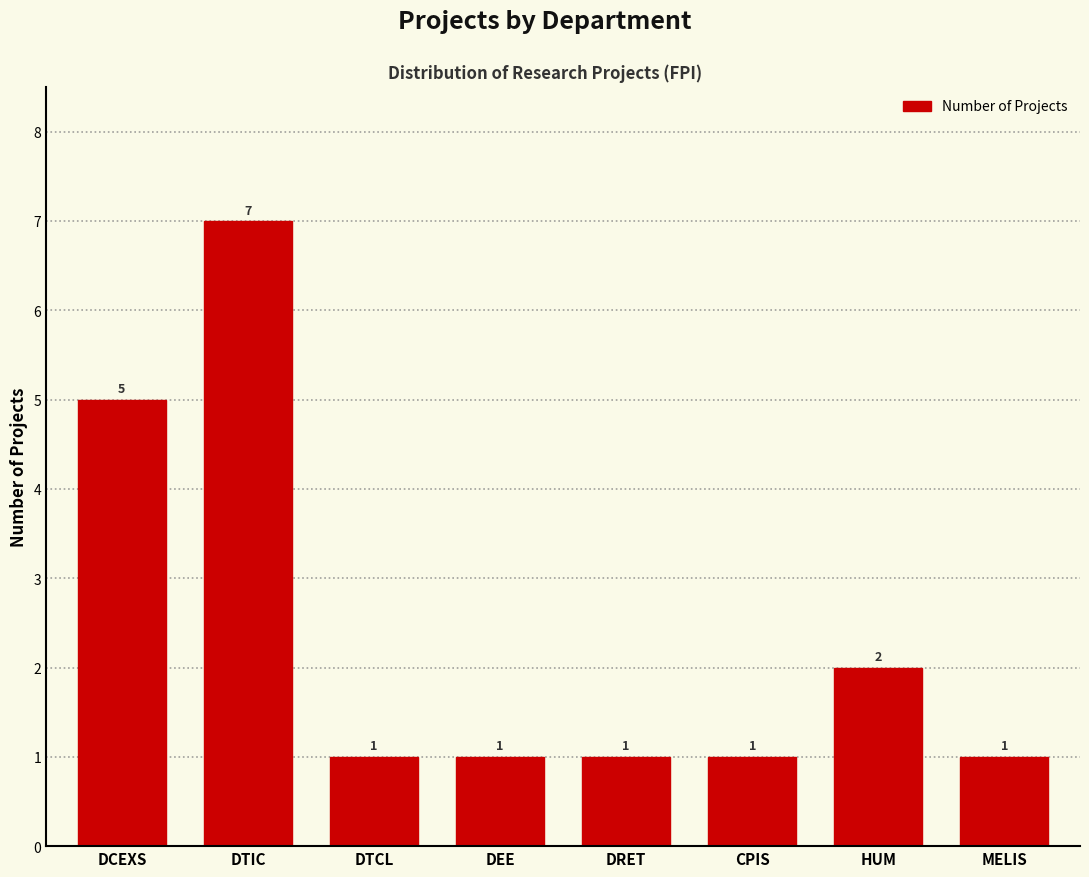

Reading left to right, what are all the values shown in this chart?

DCEXS=5	DTIC=7	DTCL=1	DEE=1	DRET=1	CPIS=1	HUM=2	MELIS=1